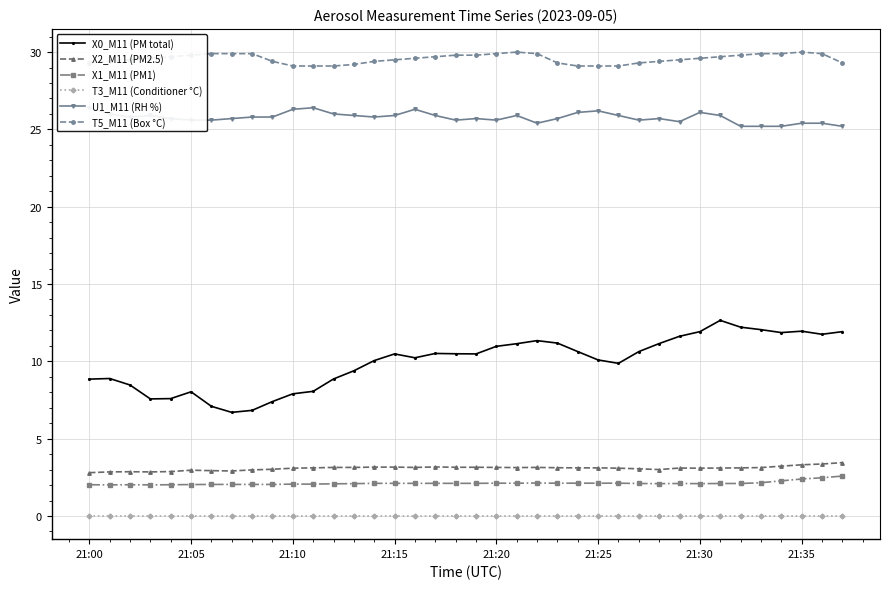

Rank the series by their maximum value, from highest to lowest.

T5_M11 (Box °C), U1_M11 (RH %), X0_M11 (PM total), X2_M11 (PM2.5), X1_M11 (PM1), T3_M11 (Conditioner °C)